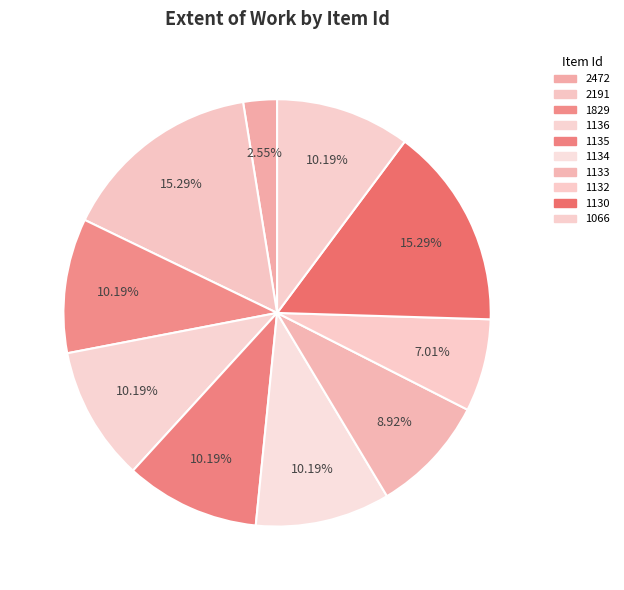

How many segments does this pie chart have?

10